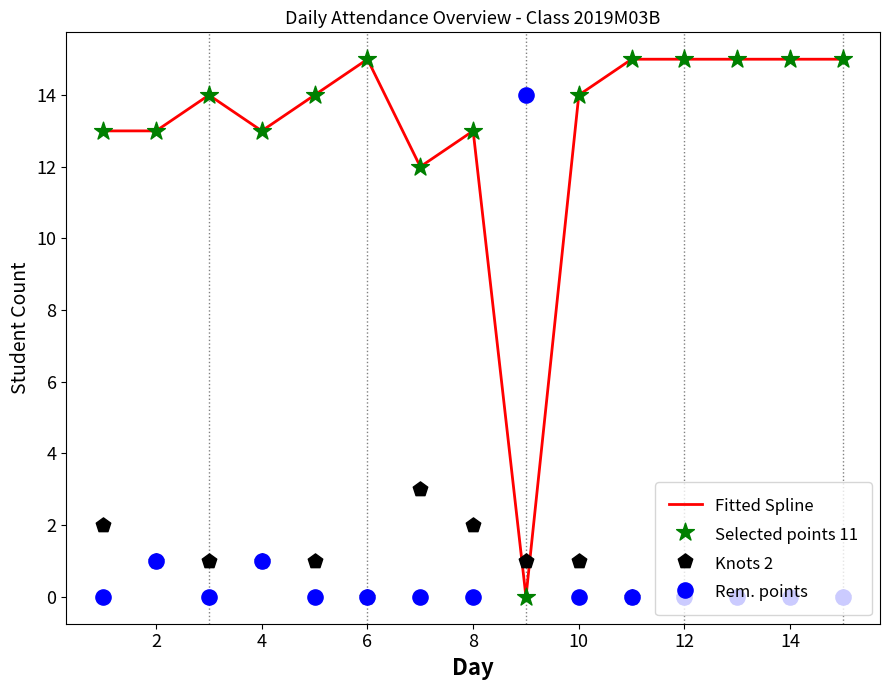

Which series reaches the maximum Y coordinate?

Fitted Spline